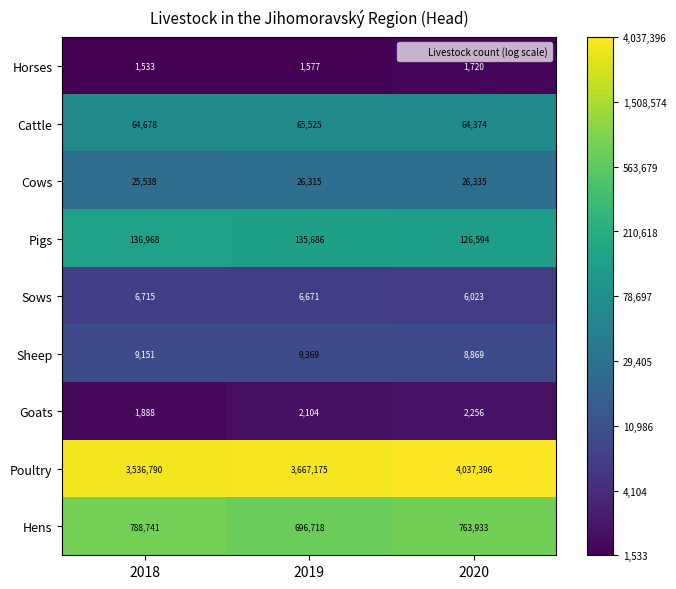

What is the minimum value for Cattle?

64374